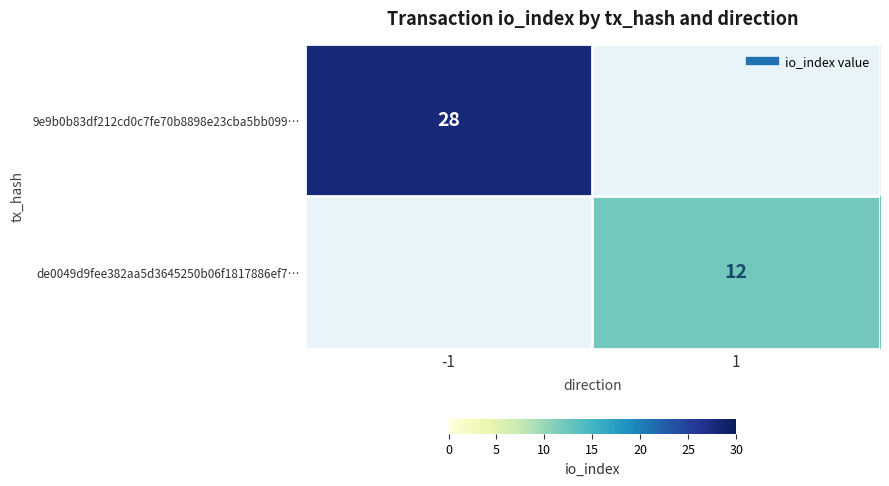

How many data points in de0049d9fee382aa5d3645250b06f1817886ef7… are less than 12?

1